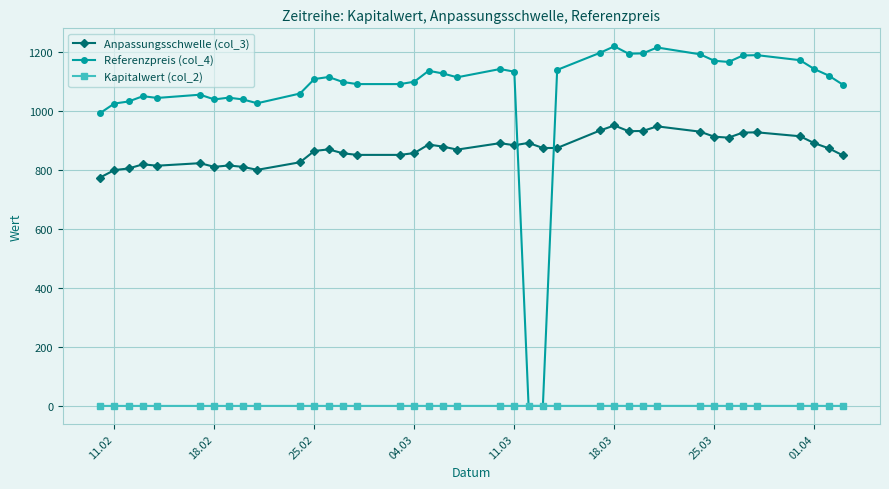

True or false: Referenzpreis (col_4) has more than 1 interior local peaks.

True